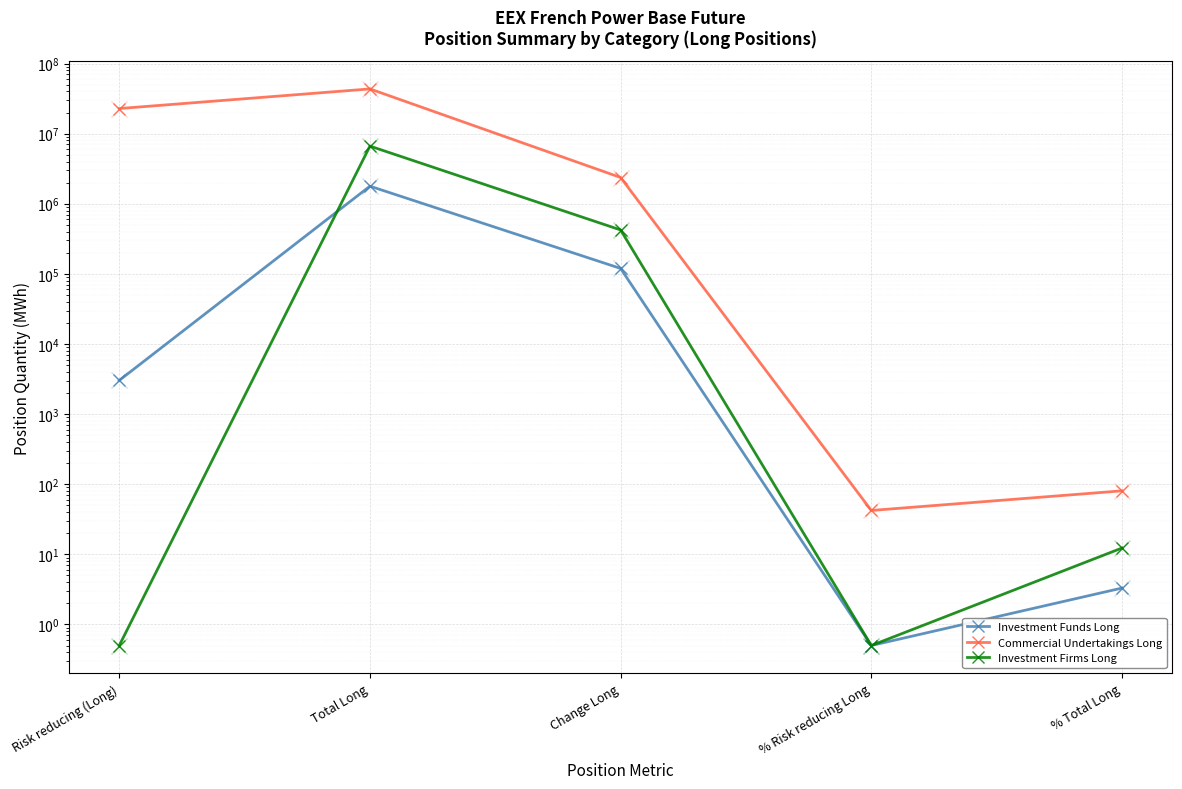

How many lines are shown in the chart?

3